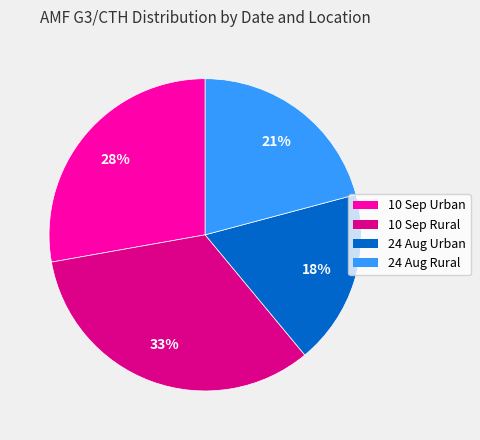

What percentage is the 24 Aug Urban slice, to the nearest percent?

18%